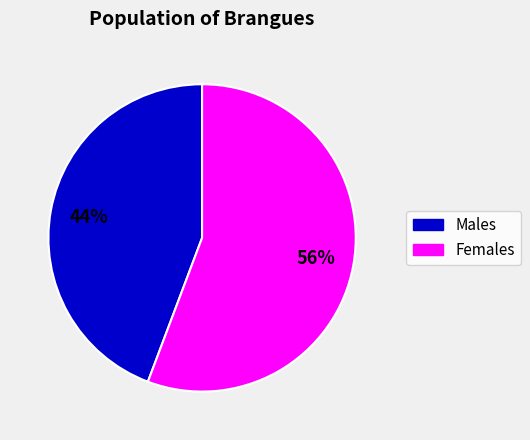

To the nearest percent, what is the average slice percentage?

50%